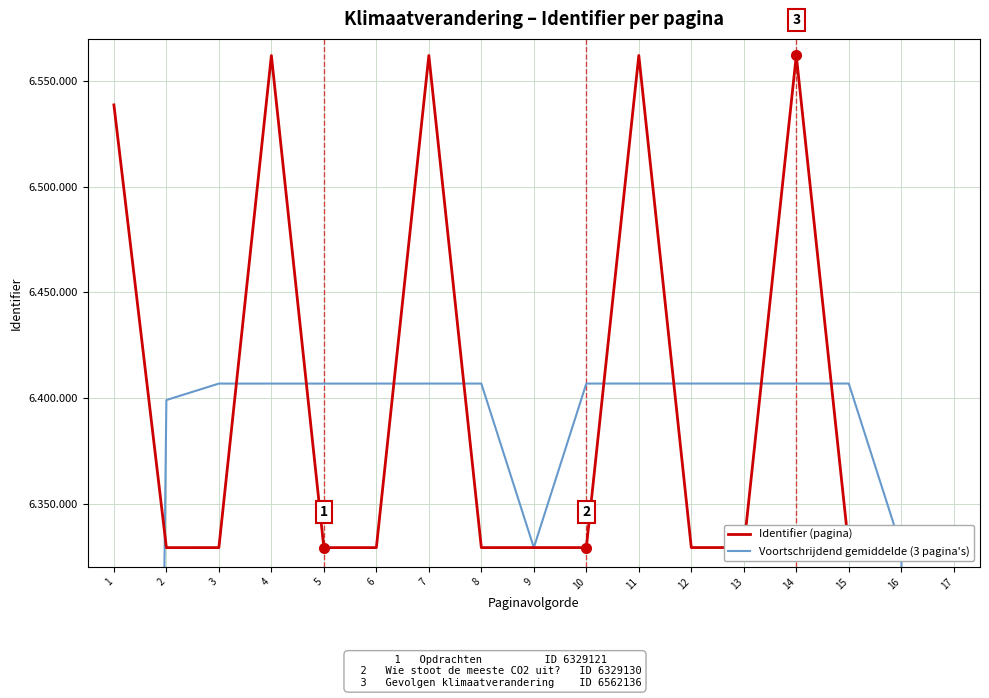

What is the value of the Identifier (pagina) point at the 13th from the left?

6329146.0